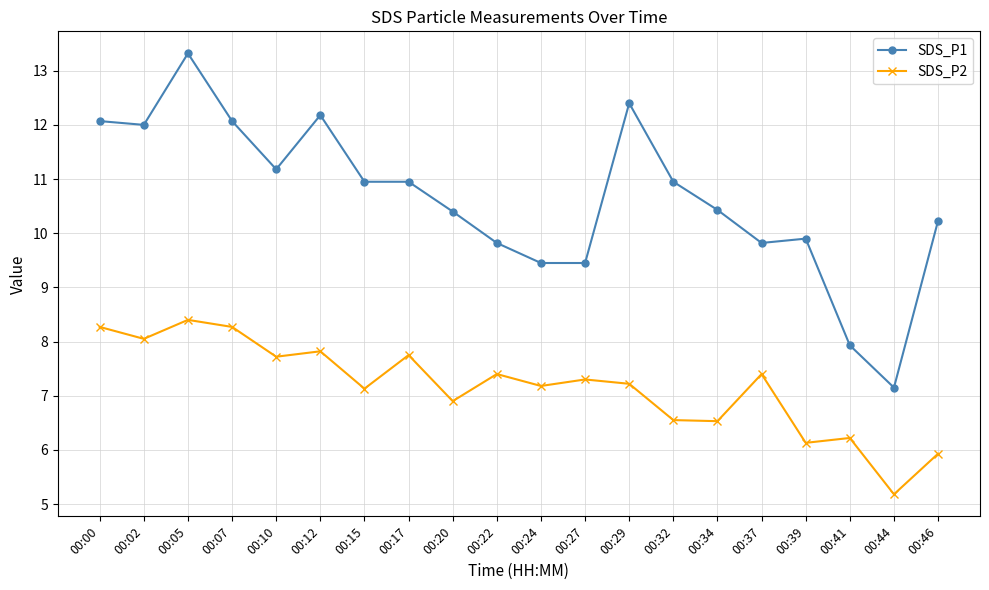

List the series in order of their peak value, highest first.

SDS_P1, SDS_P2